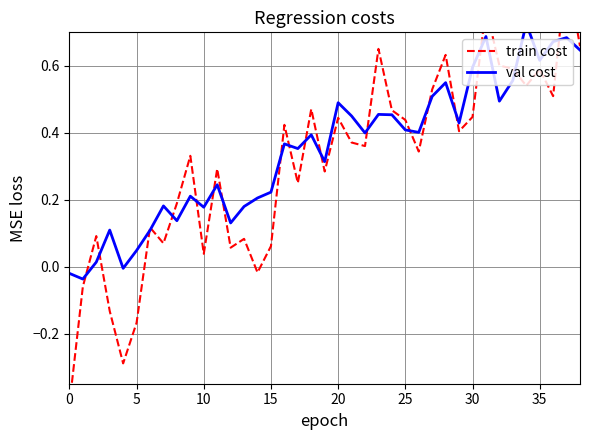

Is the value of val cost at 15 greater than the value of train cost at 33?

No